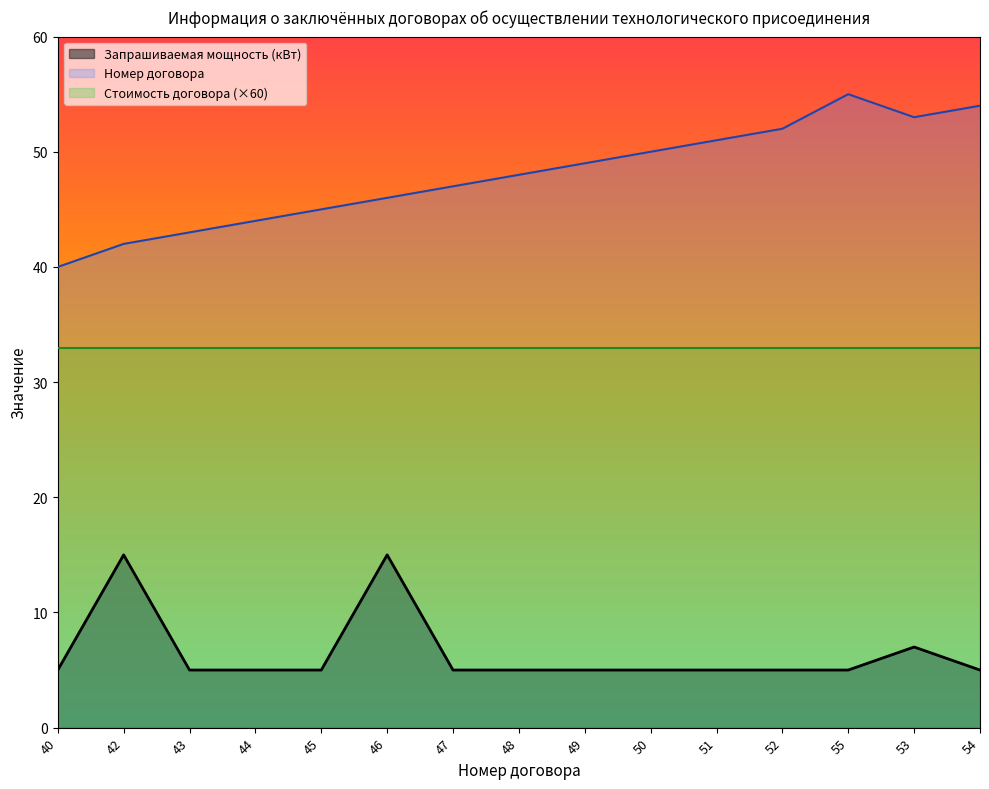

What are all the series names shown in the legend?

Запрашиваемая мощность (кВт), Номер договора, Стоимость договора (×60)